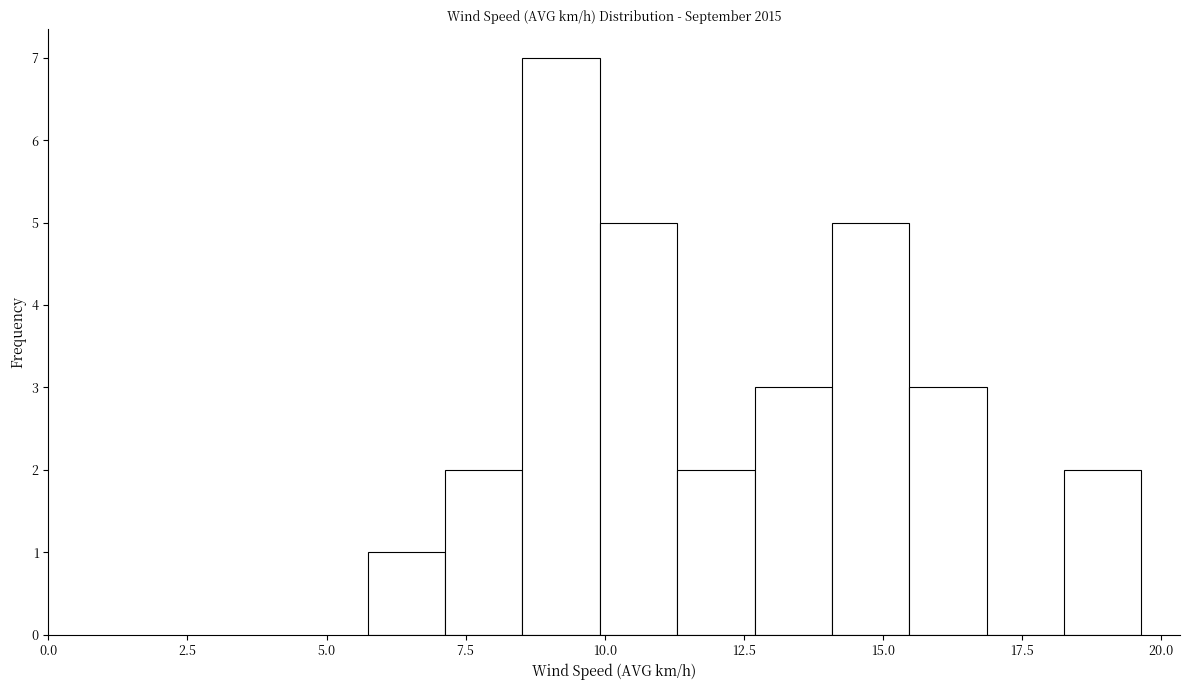

Around what value on the x-axis is the tallest bar? Give the approximate position of its centre, as read against the axis.

9.0